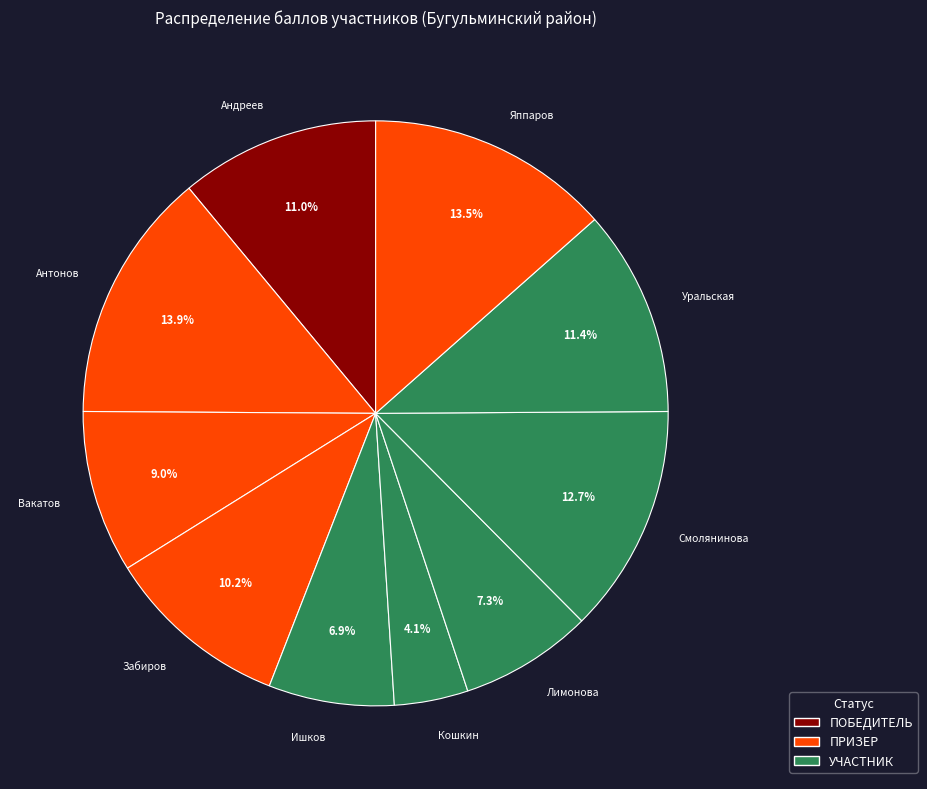

Combined, do Лимонова and Забиров account for over 50%?

No